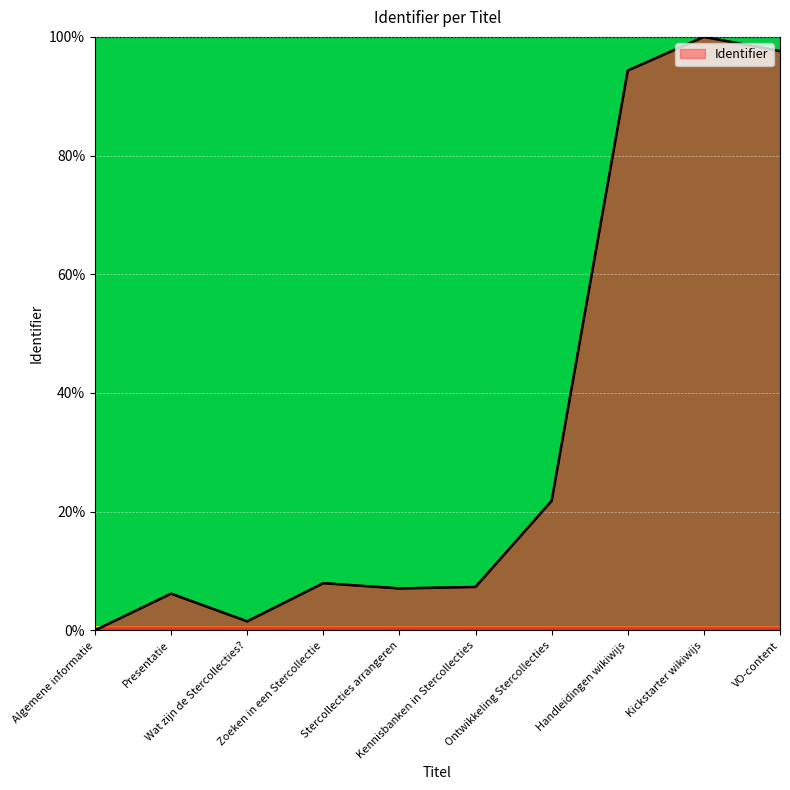

Rank the categories by value from lowest to highest.

Algemene informatie, Wat zijn de Stercollecties?, Presentatie, Stercollecties arrangeren, Kennisbanken in Stercollecties, Zoeken in een Stercollectie, Ontwikkeling Stercollecties, Handleidingen wikiwijs, VO-content, Kickstarter wikiwijs